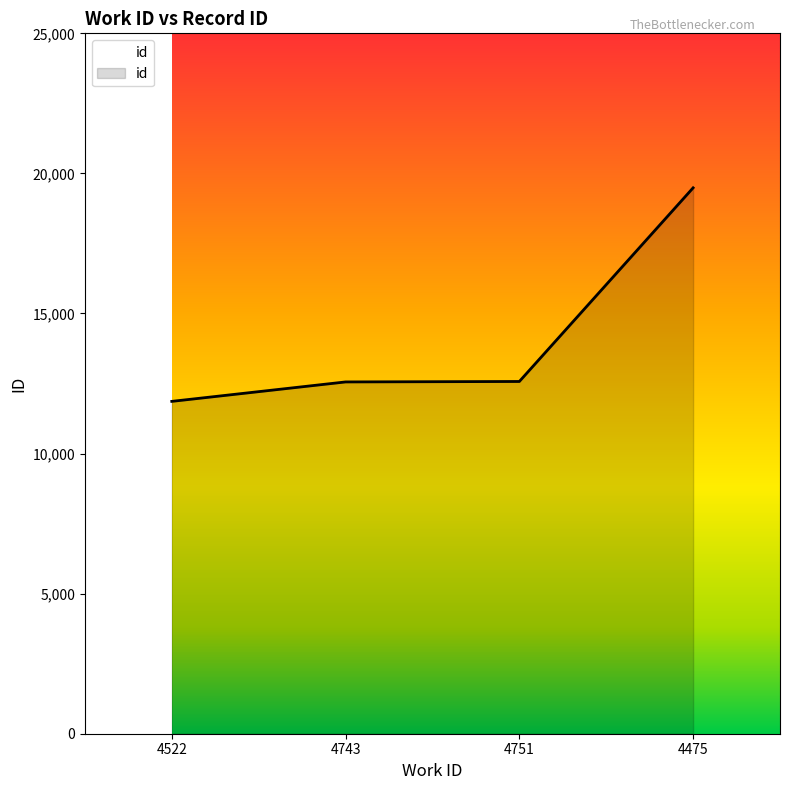

Between 4743 and 4475, which is larger?

4475